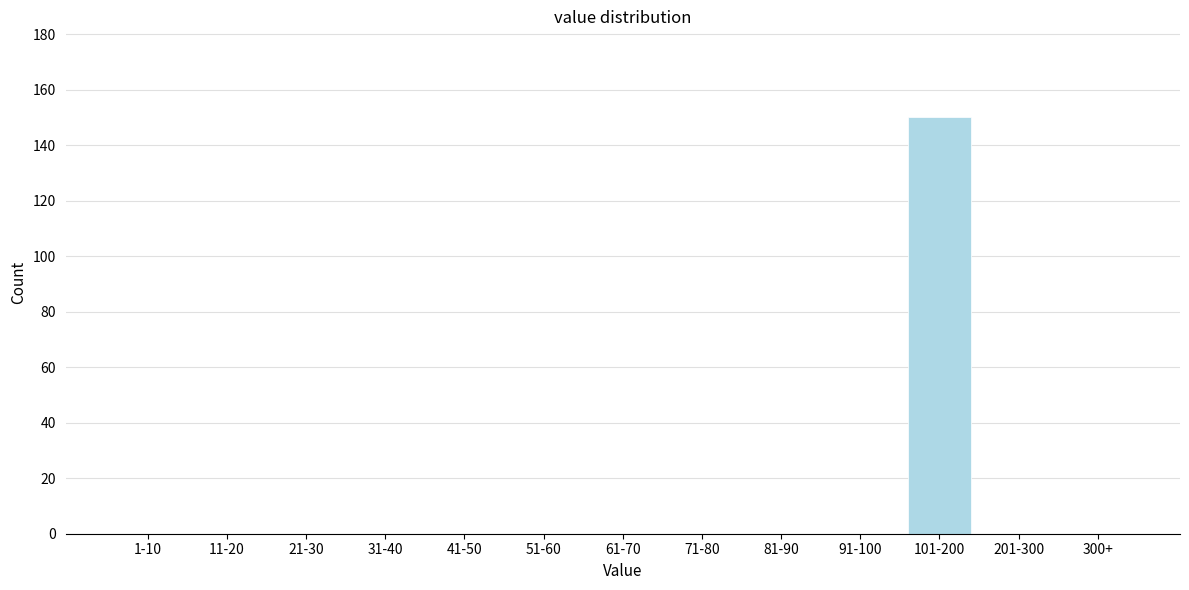

Reading left to right, what are all the values shown in this chart?

1-10=0	11-20=0	21-30=0	31-40=0	41-50=0	51-60=0	61-70=0	71-80=0	81-90=0	91-100=0	101-200=150	201-300=0	300+=0